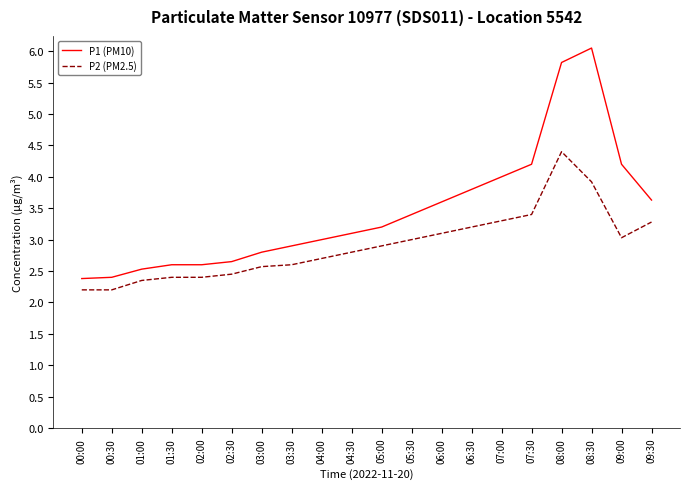

True or false: P2 (PM2.5) and P1 (PM10) intersect in this chart.

False